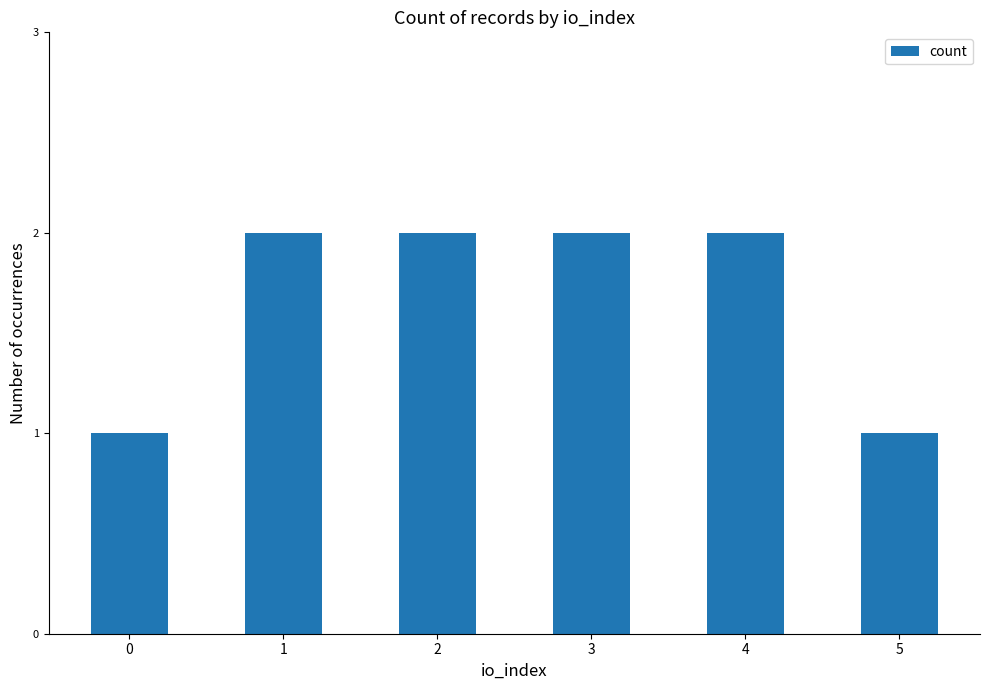

Are the bars horizontal?

No